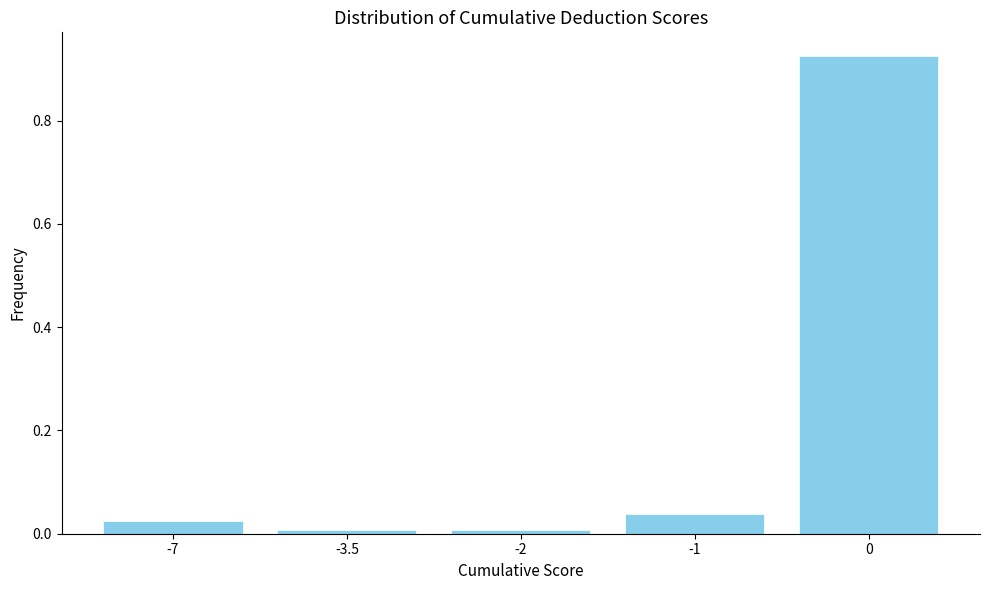

What is the label of the 4th bar from the left?

-1